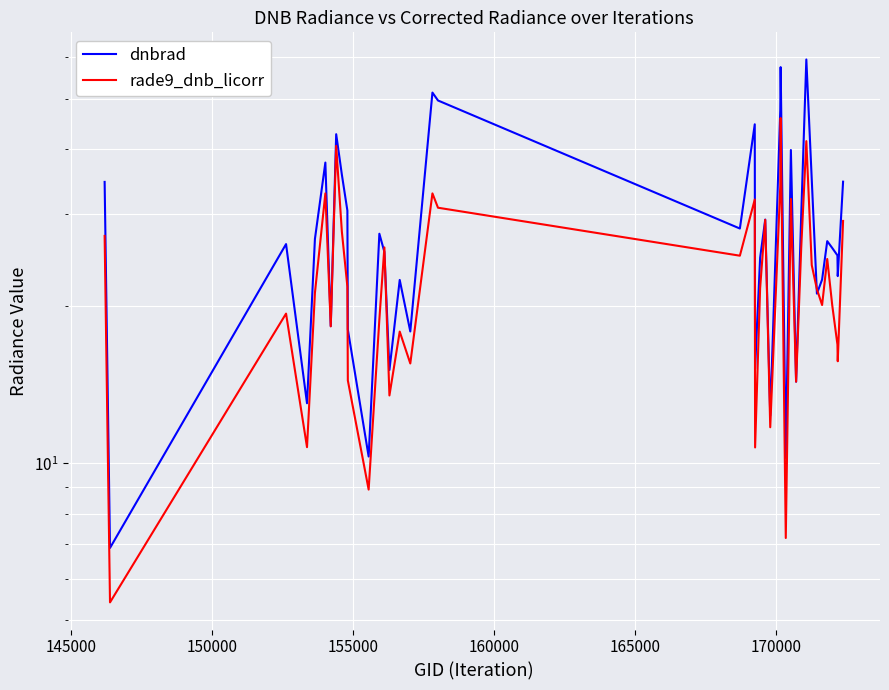

What are all the series names shown in the legend?

dnbrad, rade9_dnb_licorr